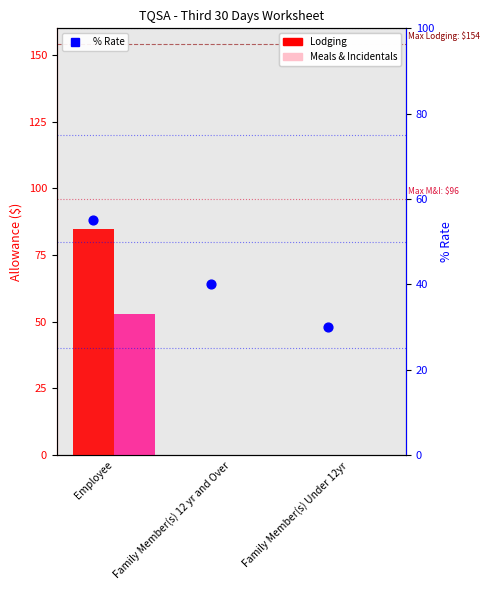

At which category is the sum across all series the highest?

Employee